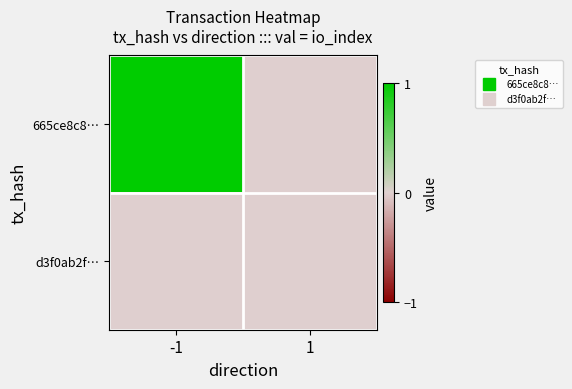

How many categories are shown in the chart?

2